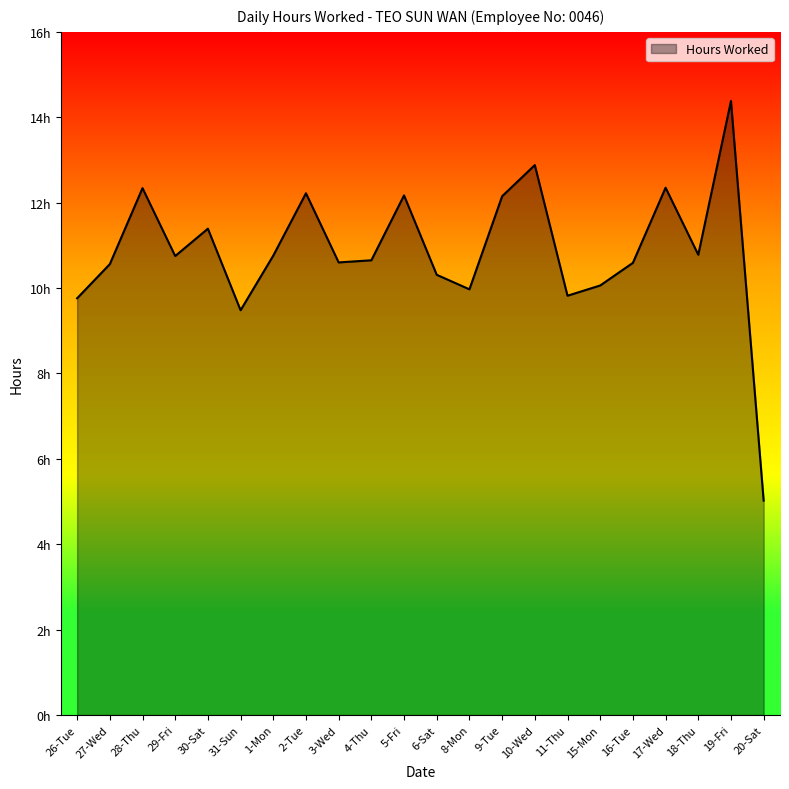

Does the chart have visible grid lines?

No